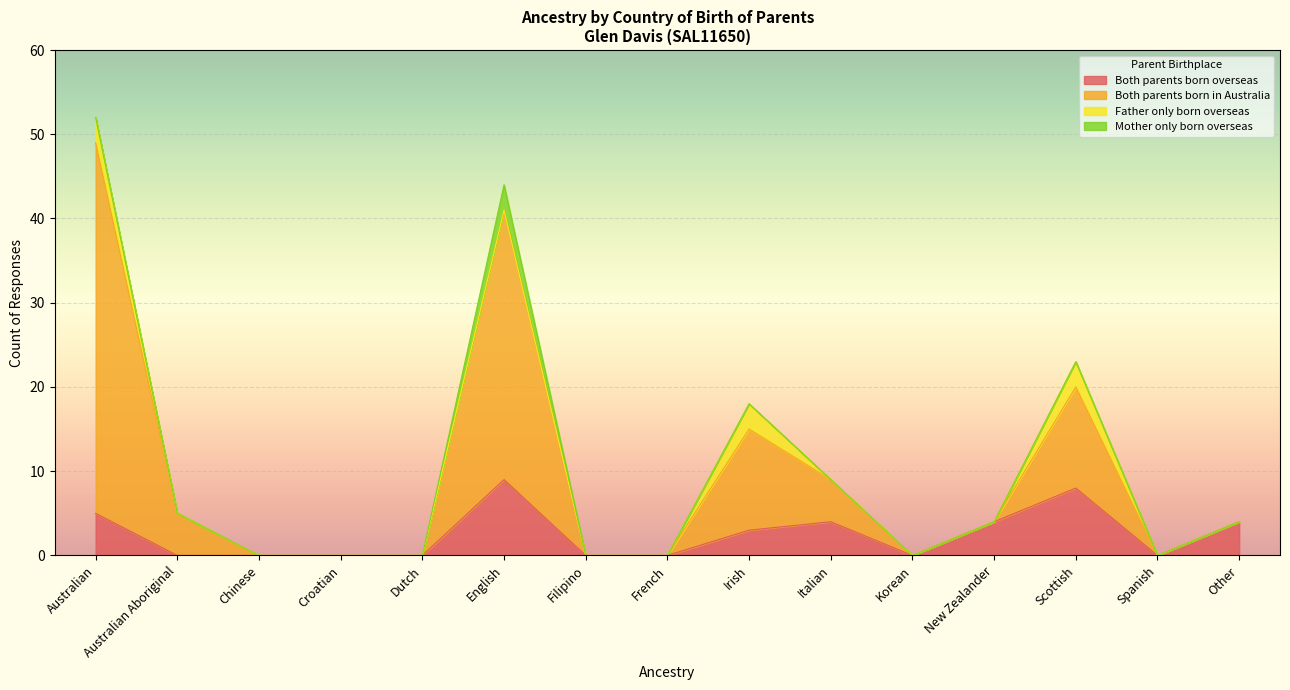

In Both parents born in Australia, how many points are lower than both neighbors (excluding endpoints)?

2